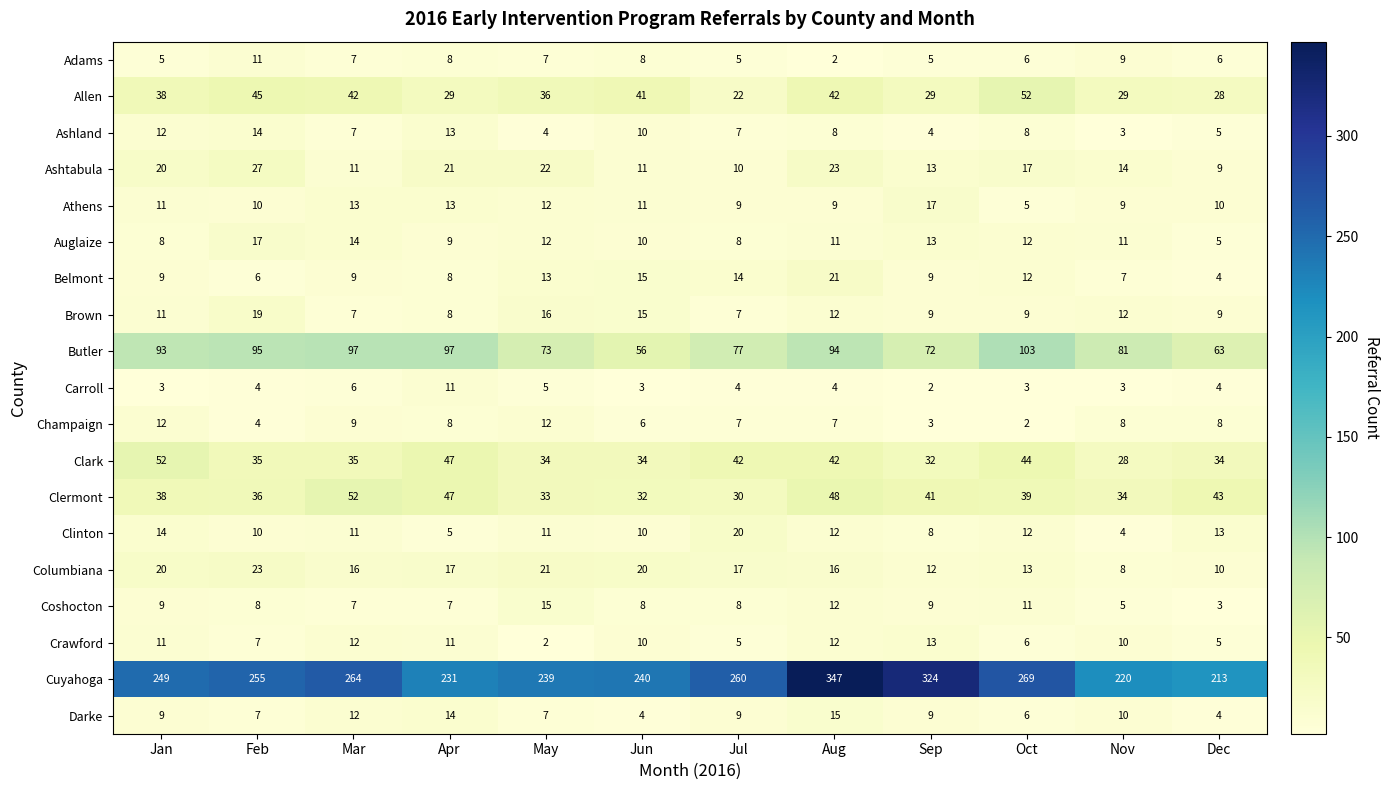

At which label does Athens reach its peak?

Sep